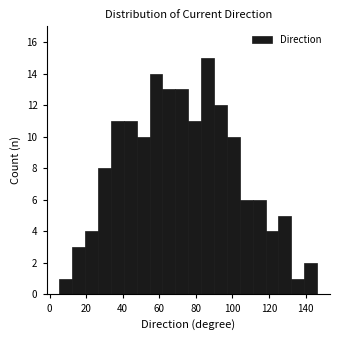

Around what value on the x-axis is the tallest bar? Give the approximate position of its centre, as read against the axis.

86